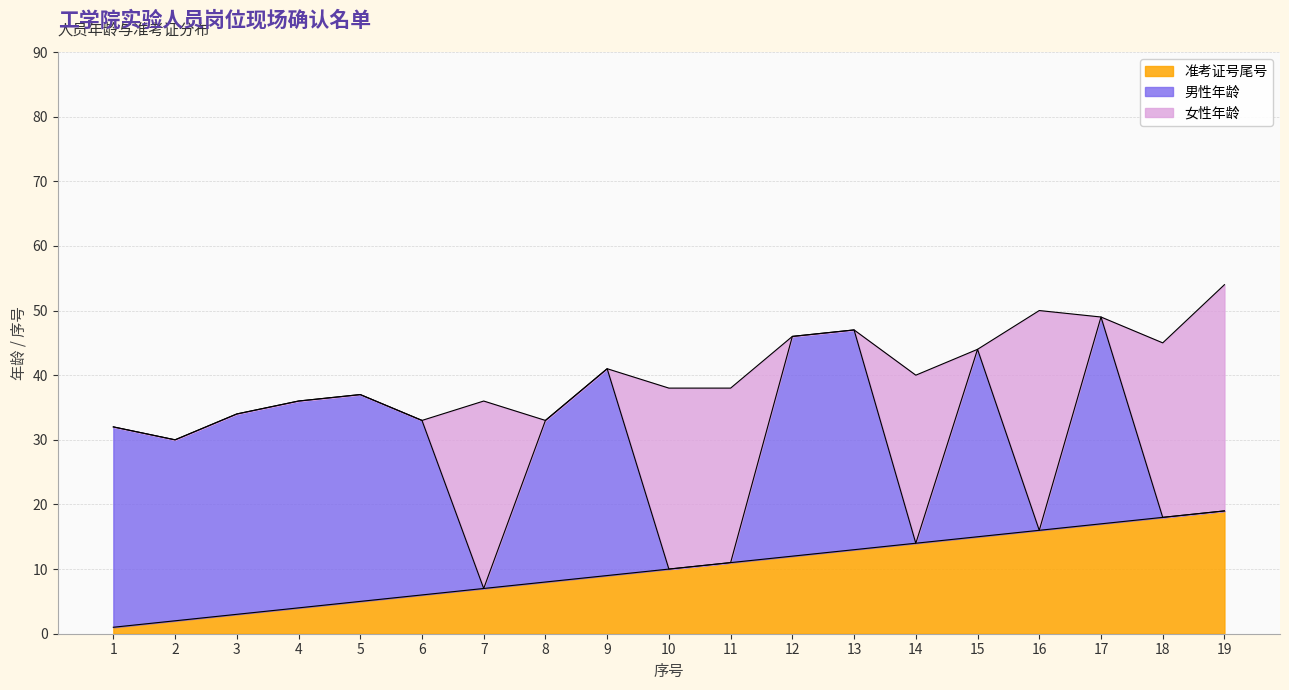

At which label is 准考证号尾号 closest to 10?

10